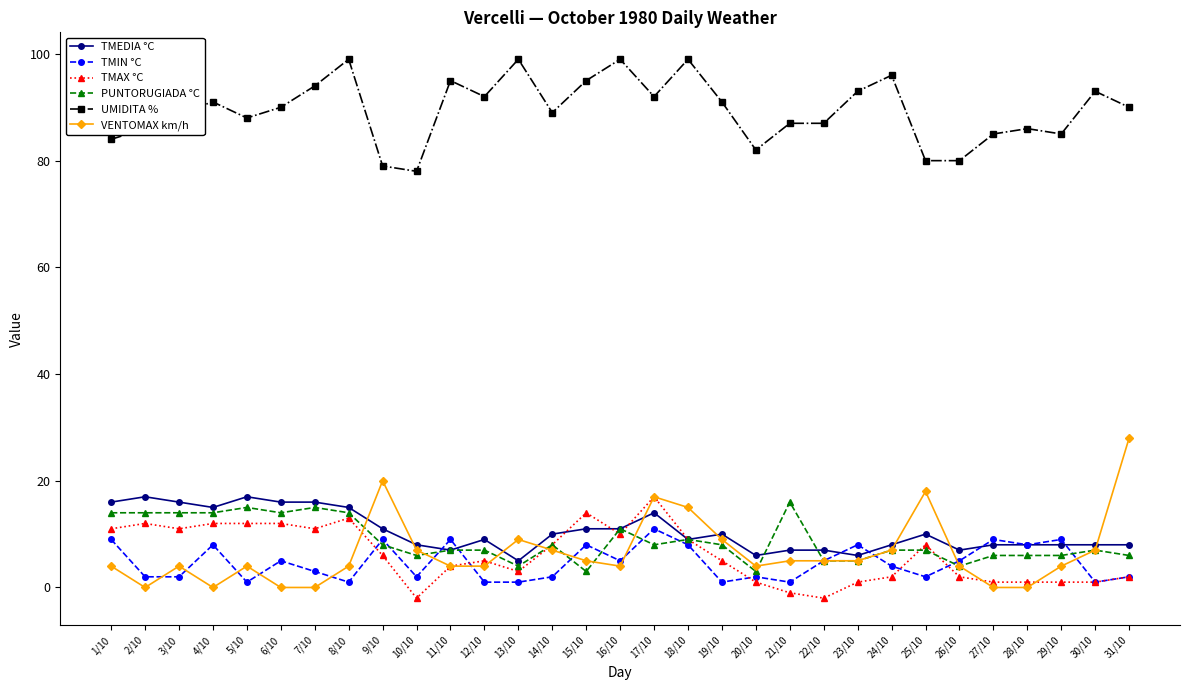

Between 9/10 and 10/10, which series saw the biggest shift?

VENTOMAX km/h